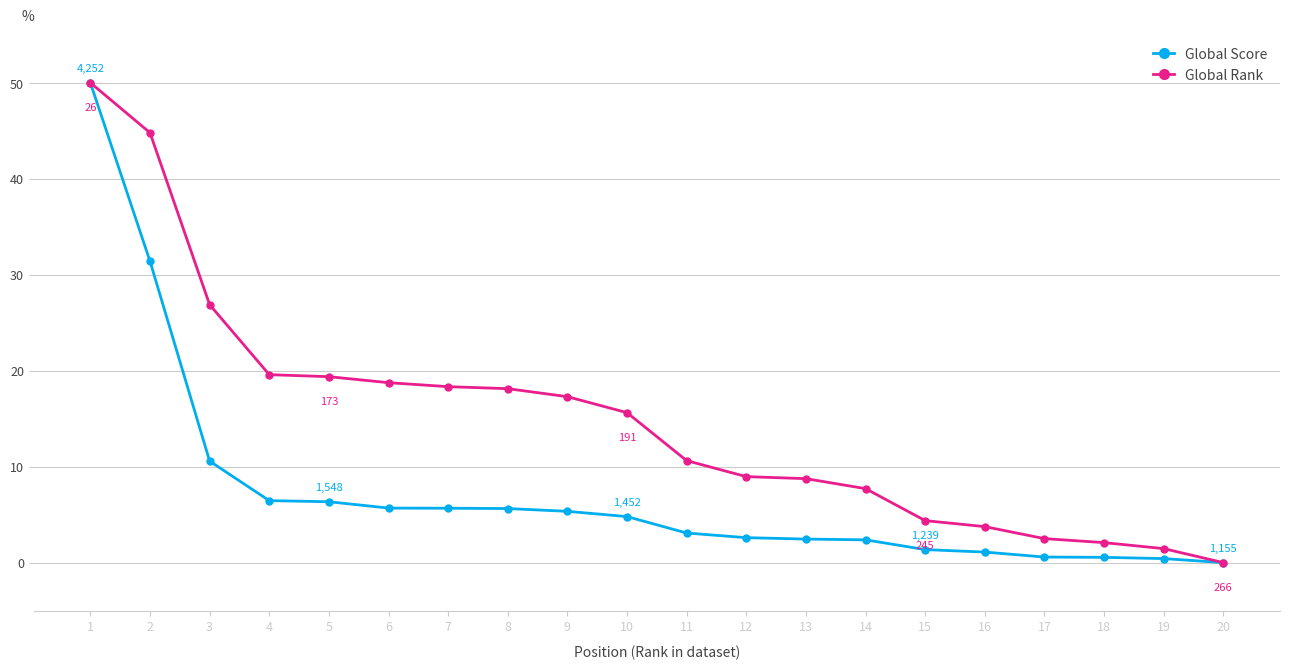

What is the total value across all series at 6?

24.4